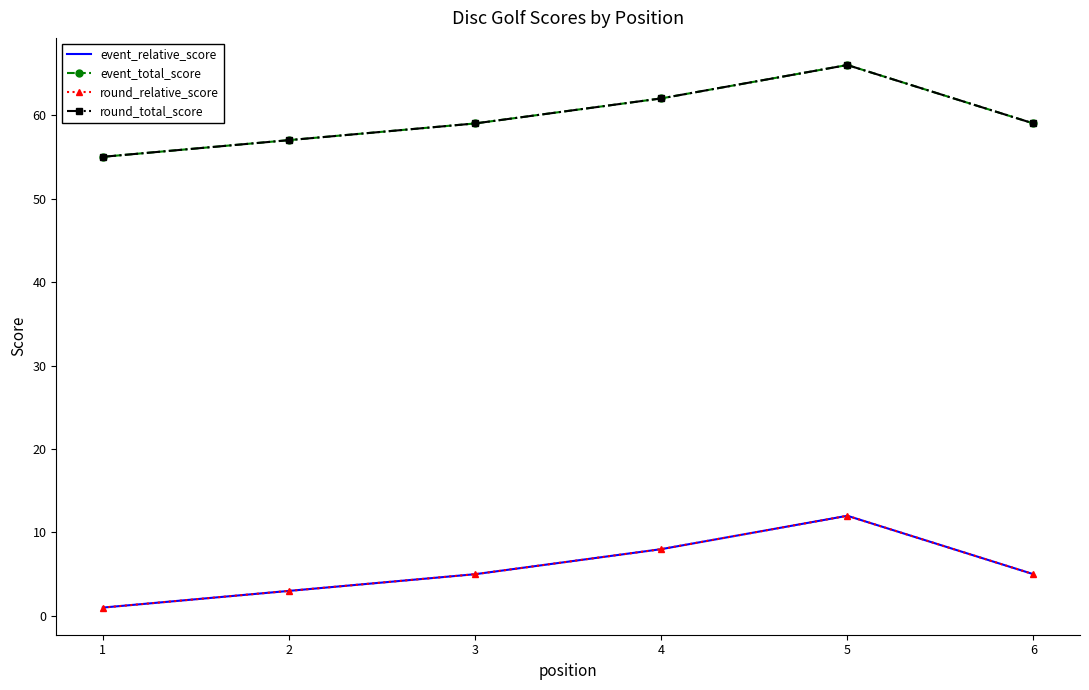

At how many categories does at least one series exceed 5?

6